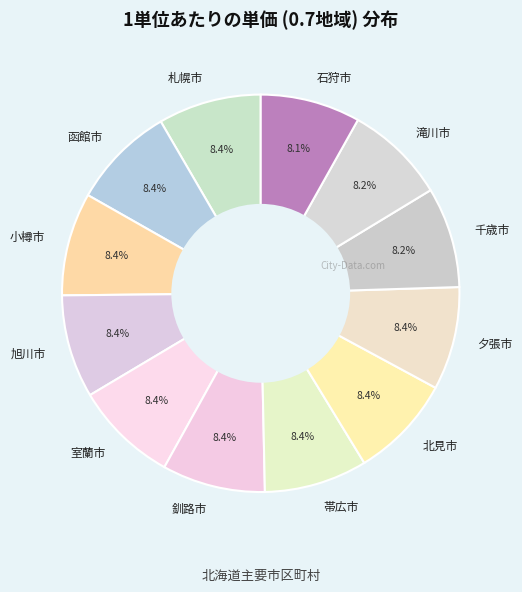

Count the number of slices in the pie.

12